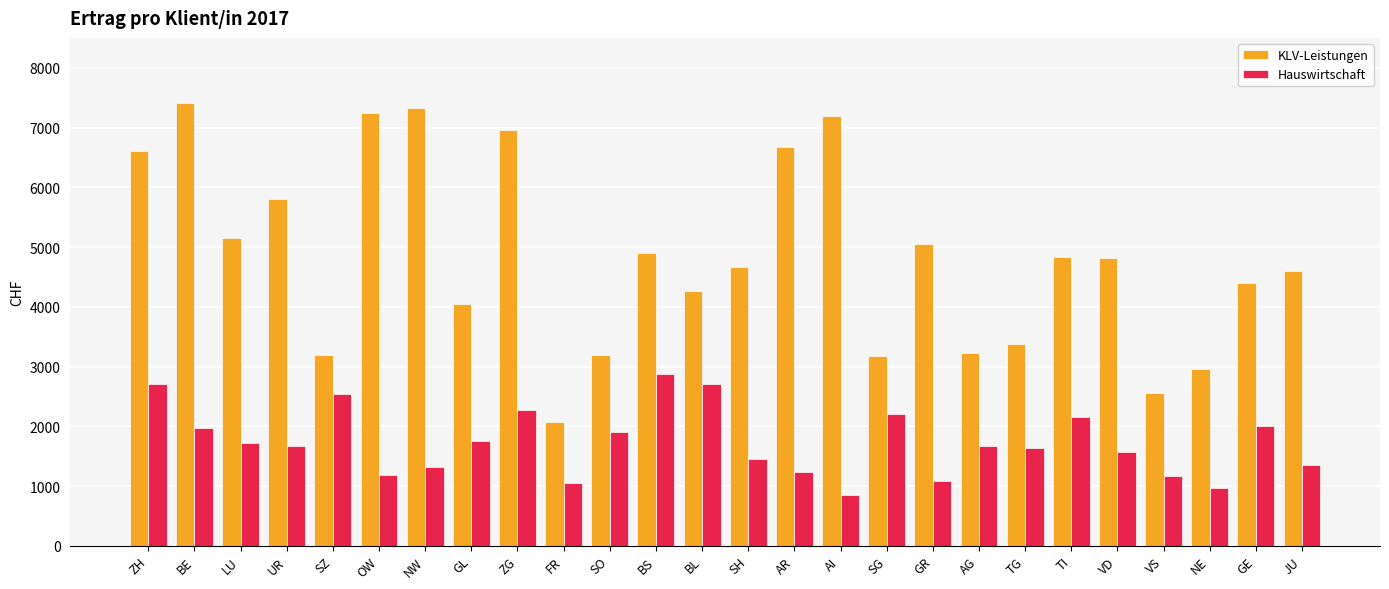

Rank the series by their average value, from lowest to highest.

Hauswirtschaft, KLV-Leistungen